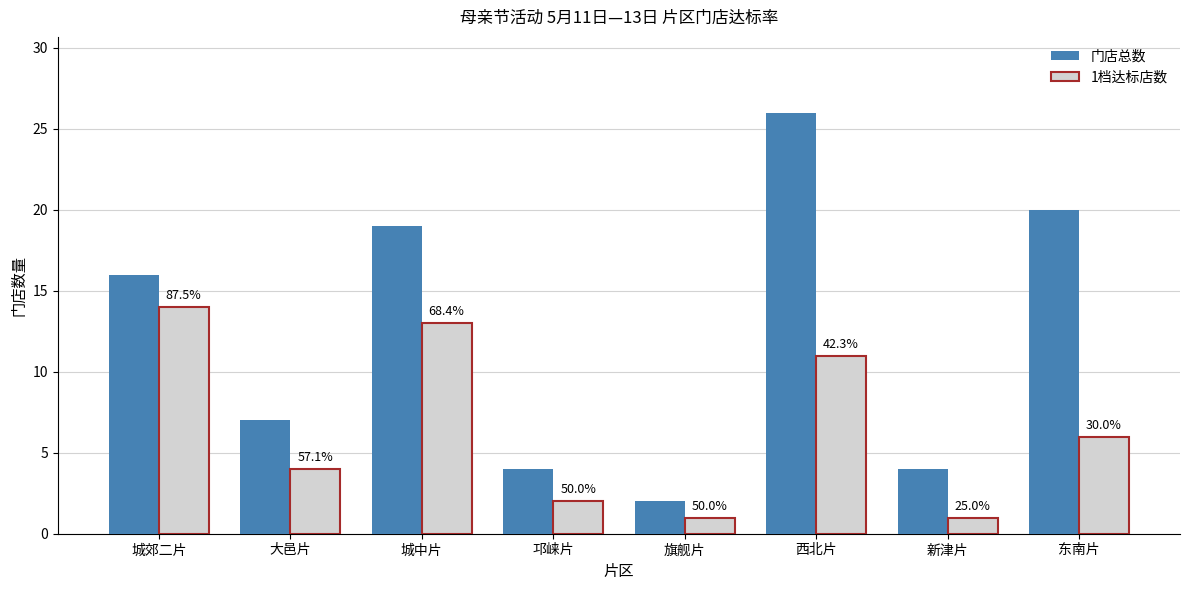

What value does the 门店总数 series have at 大邑片?

7